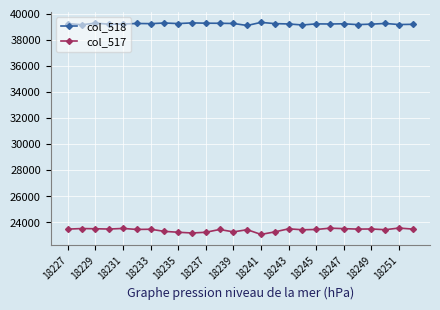

What are all the series names shown in the legend?

col_518, col_517